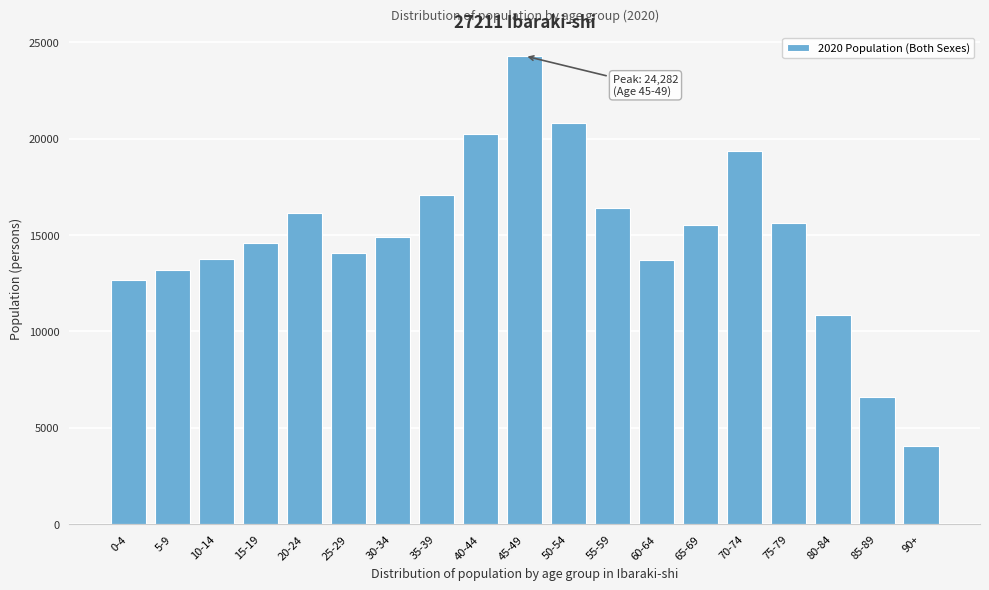

Is it true that the value at 40-44 is 20228?

True